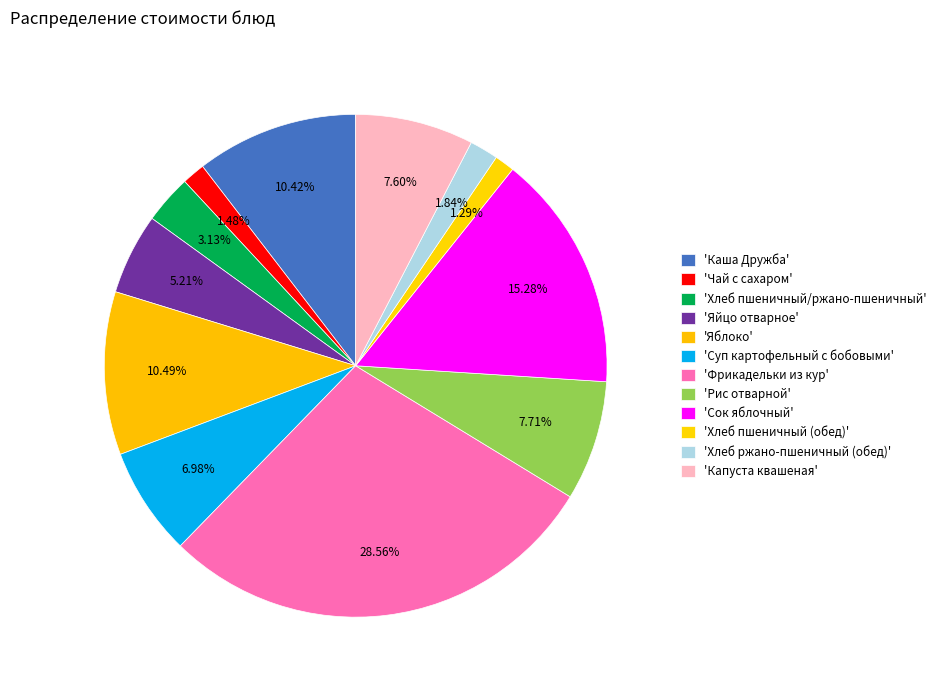

To the nearest percent, what is the average slice percentage?

8%